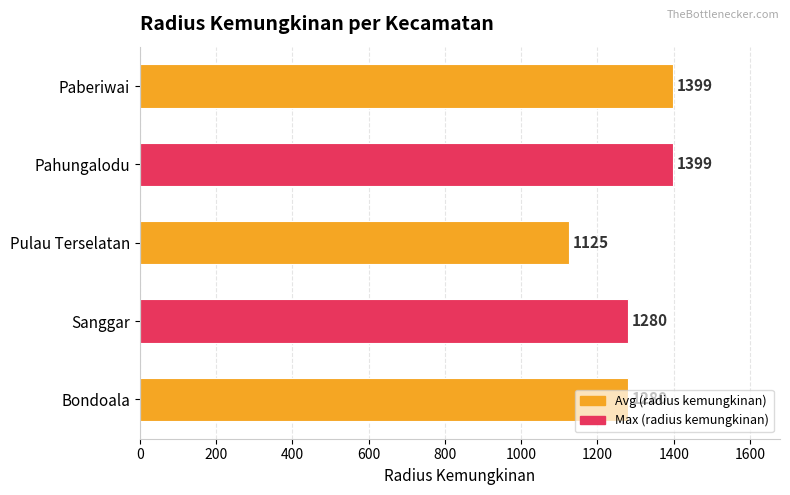

What is the label of the 4th bar from the top?

Sanggar